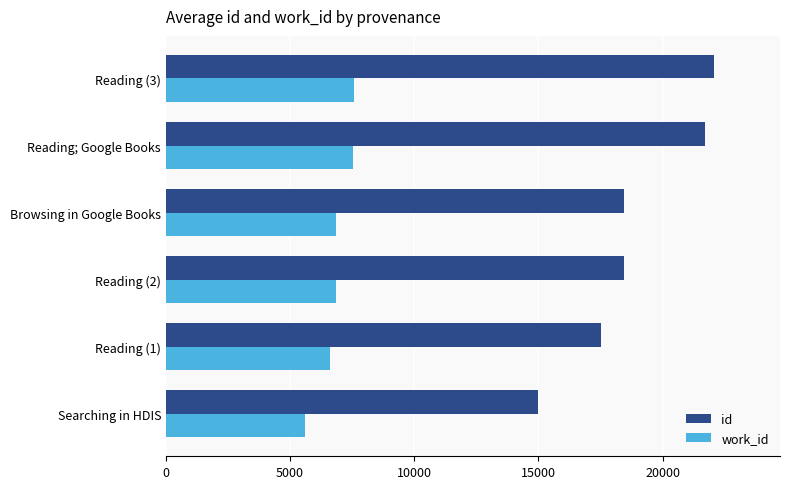

Is the value of work_id at Reading (2) greater than the value of id at Searching in HDIS?

No